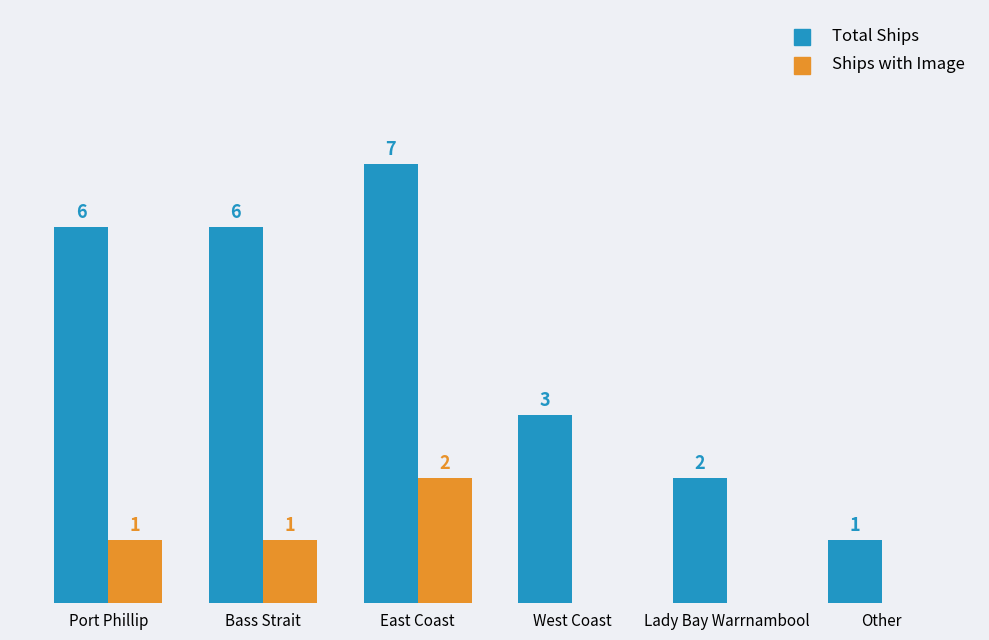

Which series has the largest total across all categories?

Total Ships